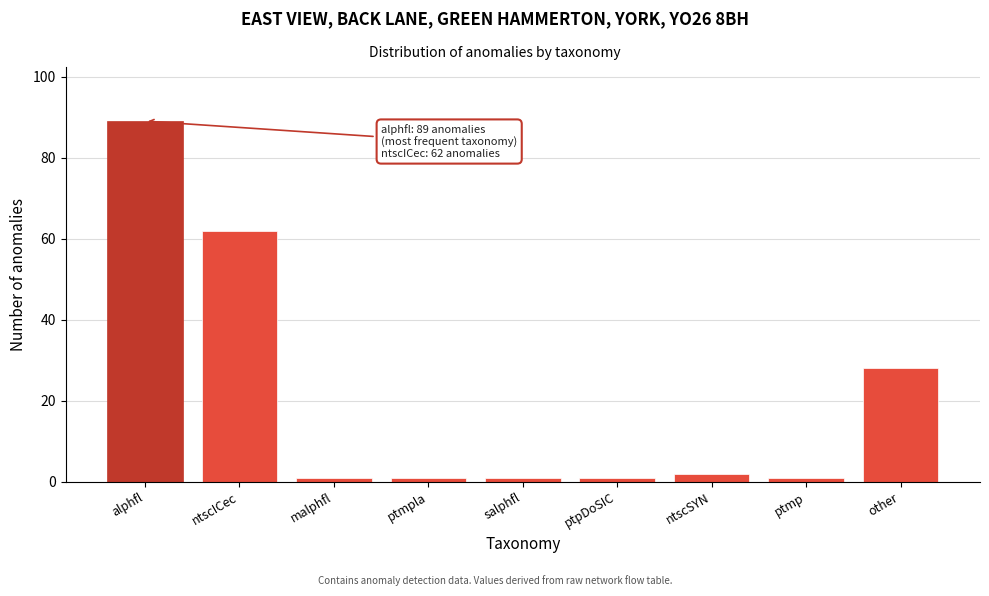

Reading right to left, list all the values displayed in this chart.

28	1	2	1	1	1	1	62	89